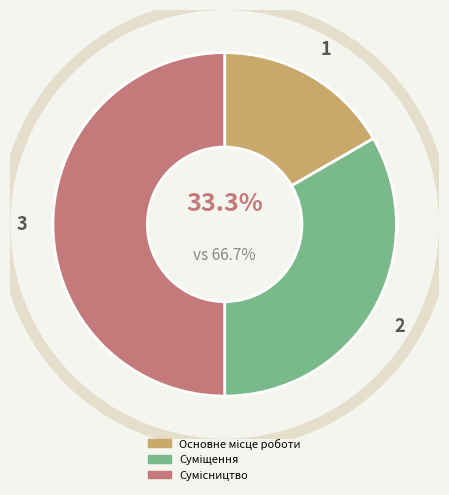

Rank the categories by value from highest to lowest.

Сумісництво, Суміщення, Основне місце роботи